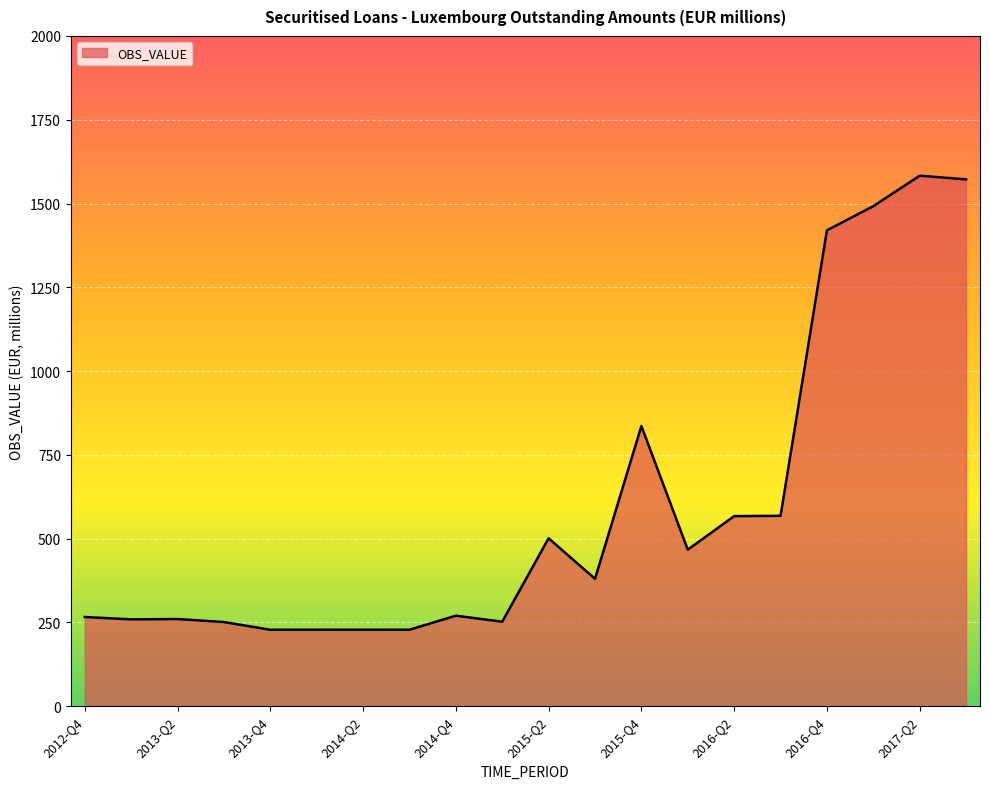

What is the difference between the maximum and minimum values?

1355